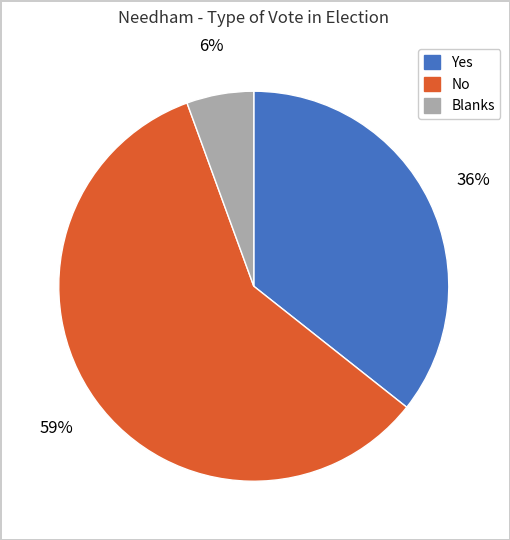

What percentage is the Yes slice, to the nearest percent?

36%